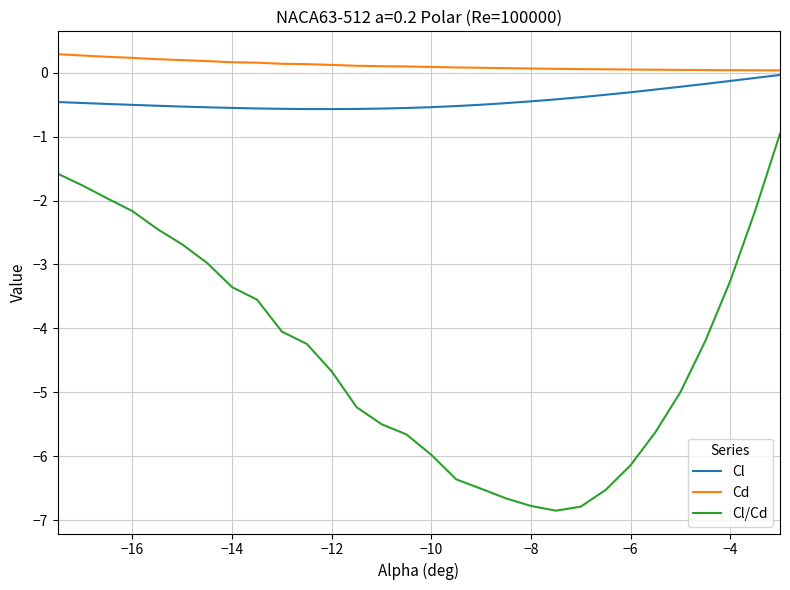

Which series has the widest spread of values?

Cl/Cd